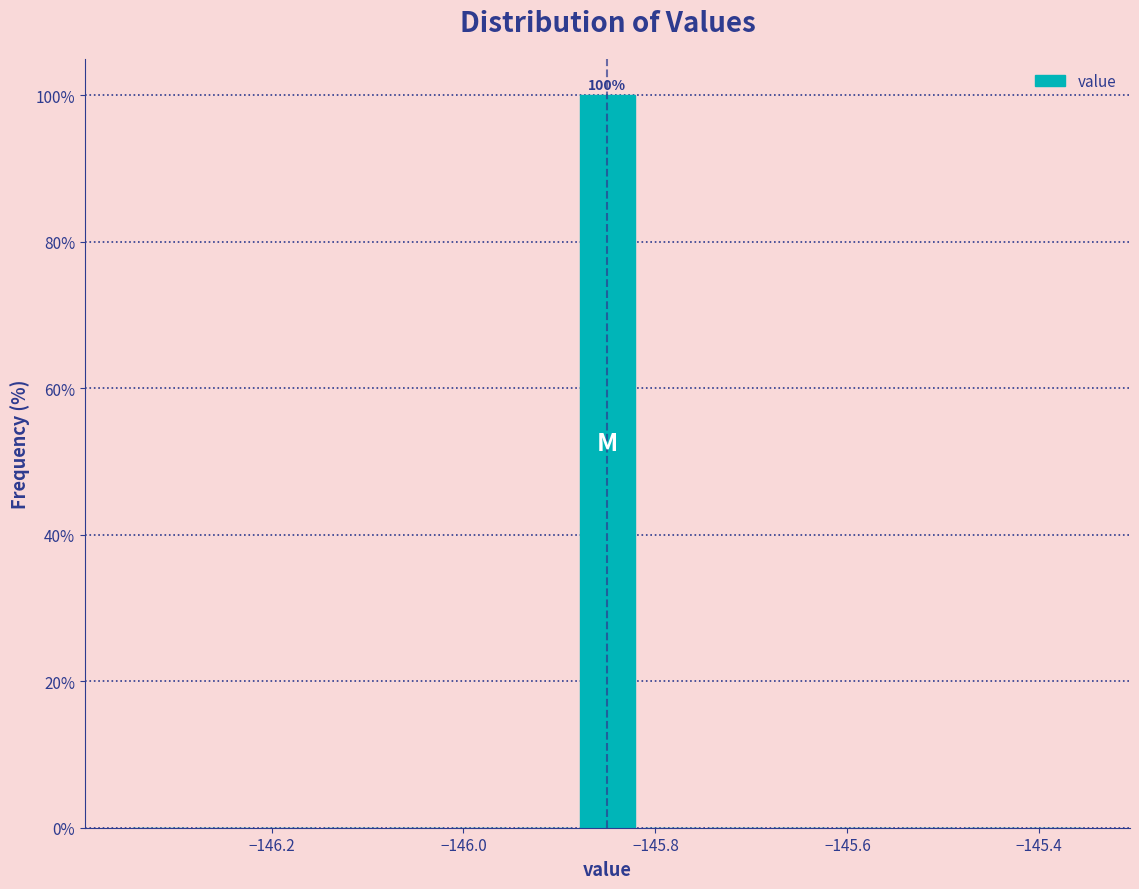

Read against the x-axis, roughly where is the centre of the tallest bar?

-145.84